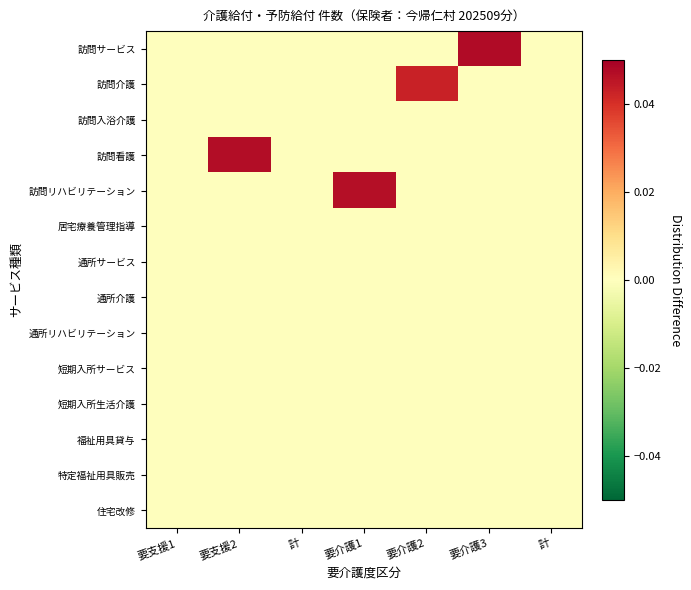

Rank the series at 計 from highest to lowest value.

訪問サービス, 訪問介護, 訪問入浴介護, 訪問看護, 訪問リハビリテーション, 居宅療養管理指導, 通所サービス, 通所介護, 通所リハビリテーション, 短期入所サービス, 短期入所生活介護, 福祉用具貸与, 特定福祉用具販売, 住宅改修